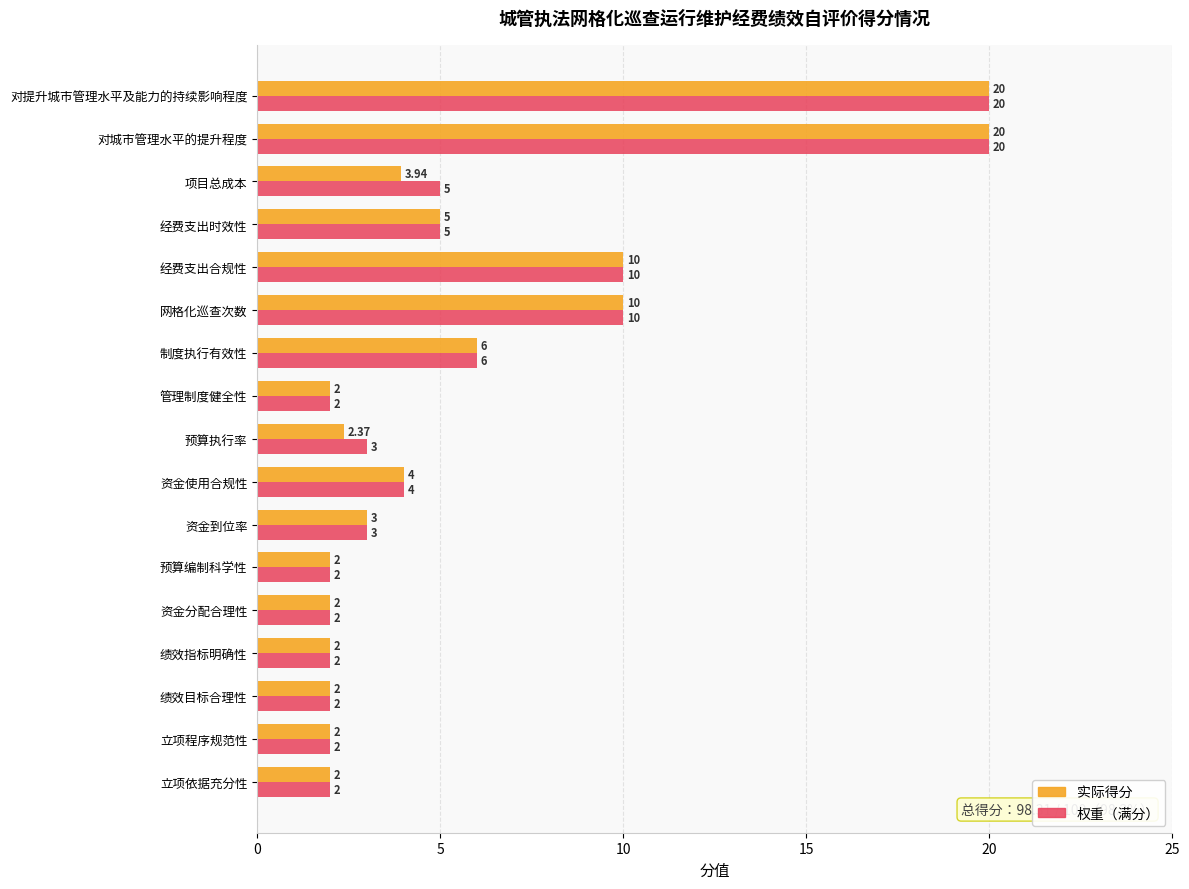

How many data points in 实际得分 are less than 3?

8